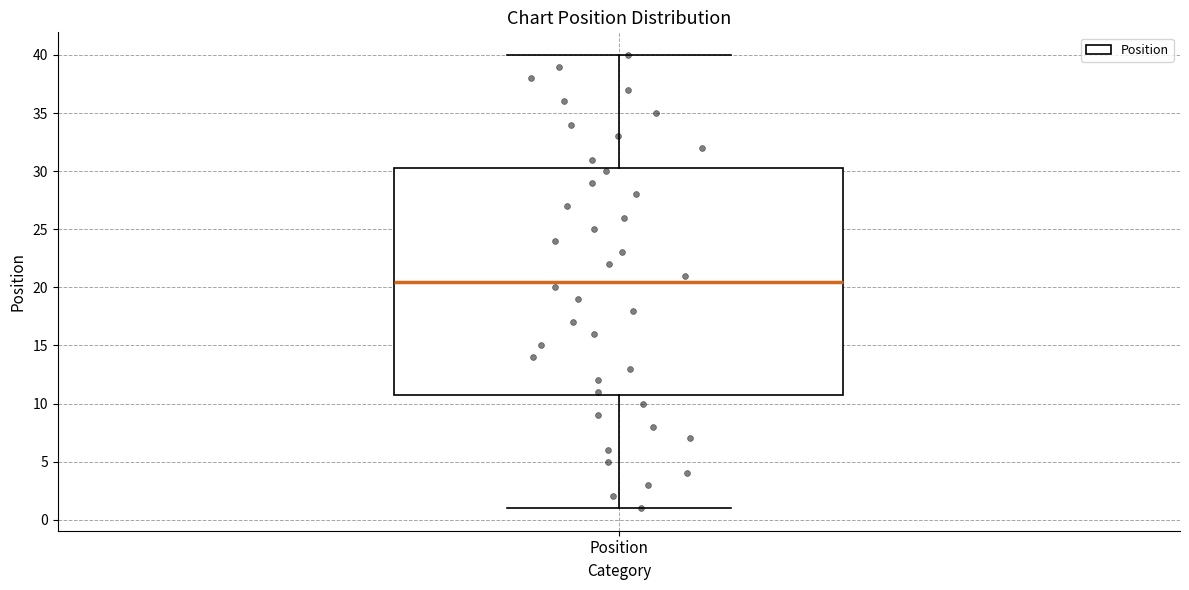

Read this box plot against the y-axis: the position of the median line, the range covered by the box, and the ends of both whiskers. The values are not printed on the chart, so give them approximately, as read against the axis.

median 20.5, box 11.0 to 30.5, whiskers 1.0 to 40.0